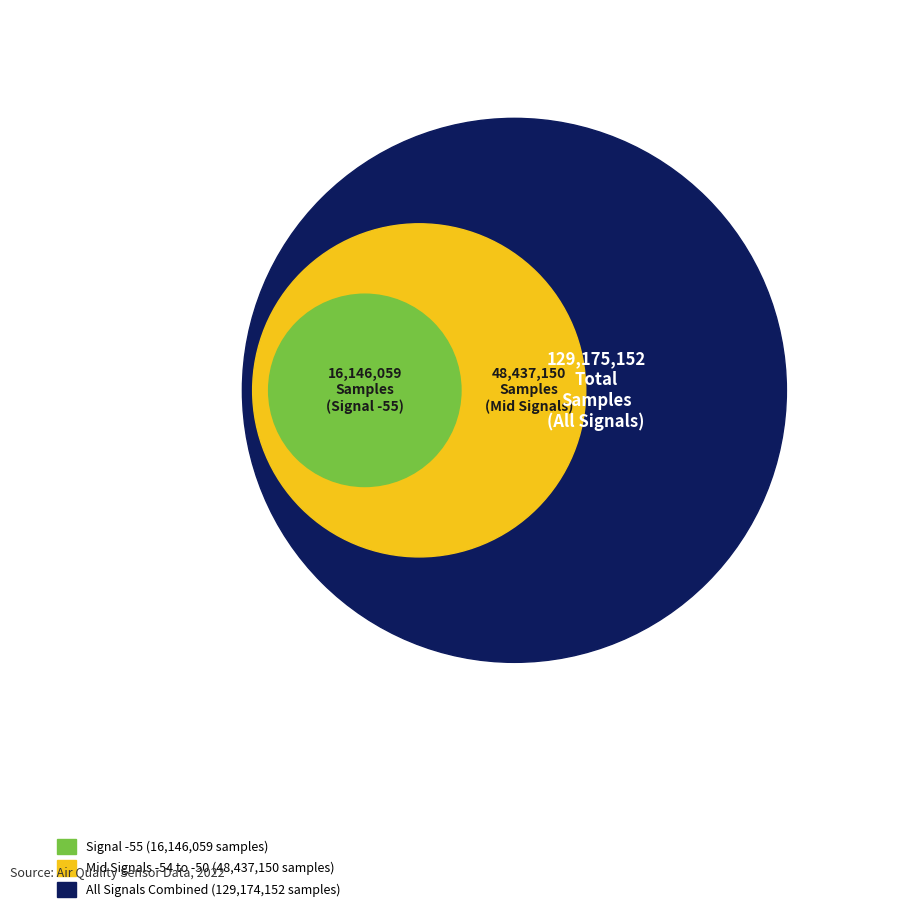

Is there a majority slice in this chart?

No